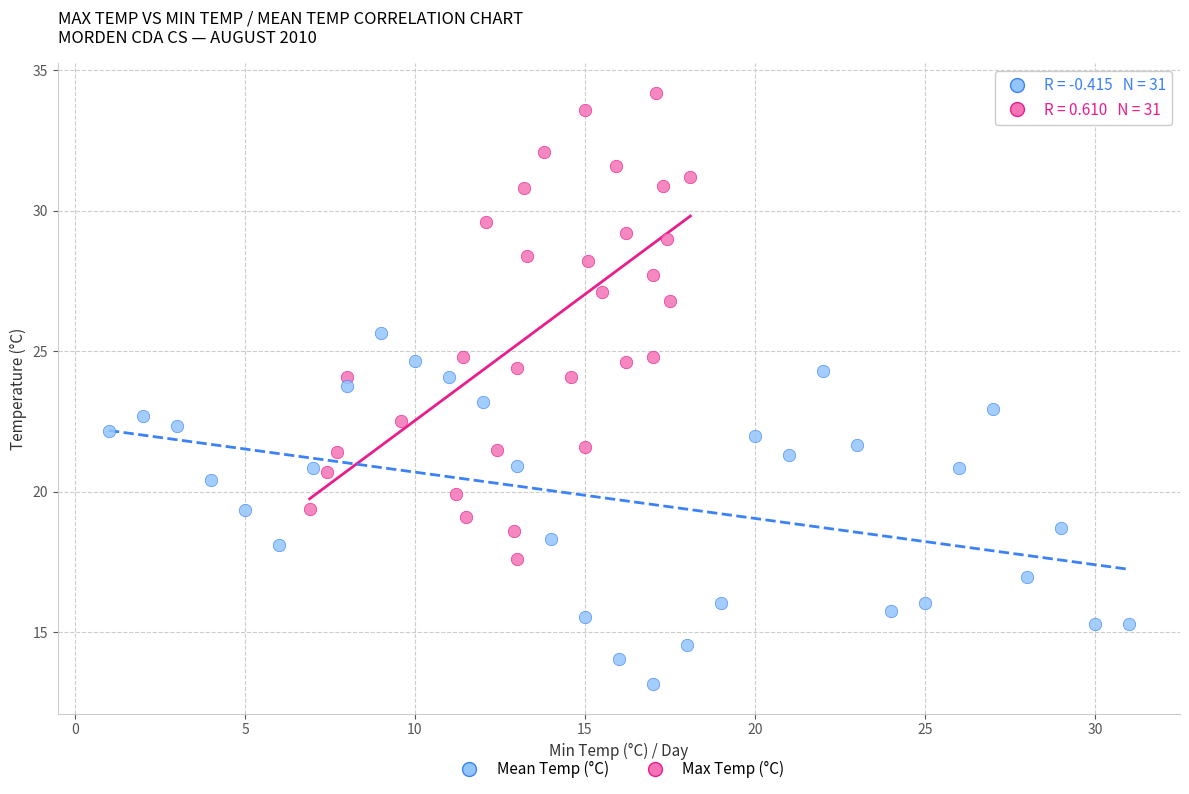

Which series reaches the minimum Y coordinate?

Mean Temp (°C)